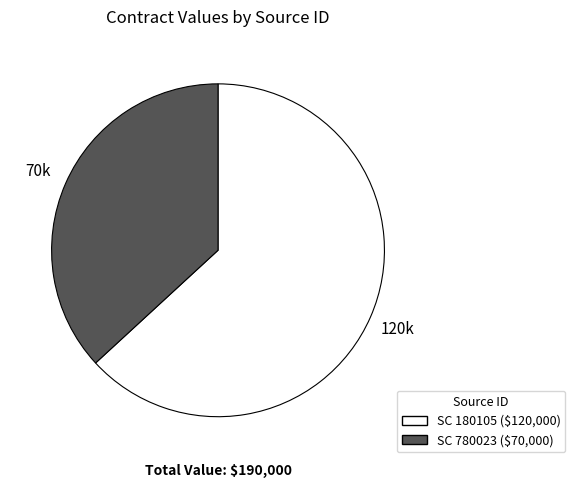

Which has a higher value, SC 180105 or SC 780023?

SC 180105